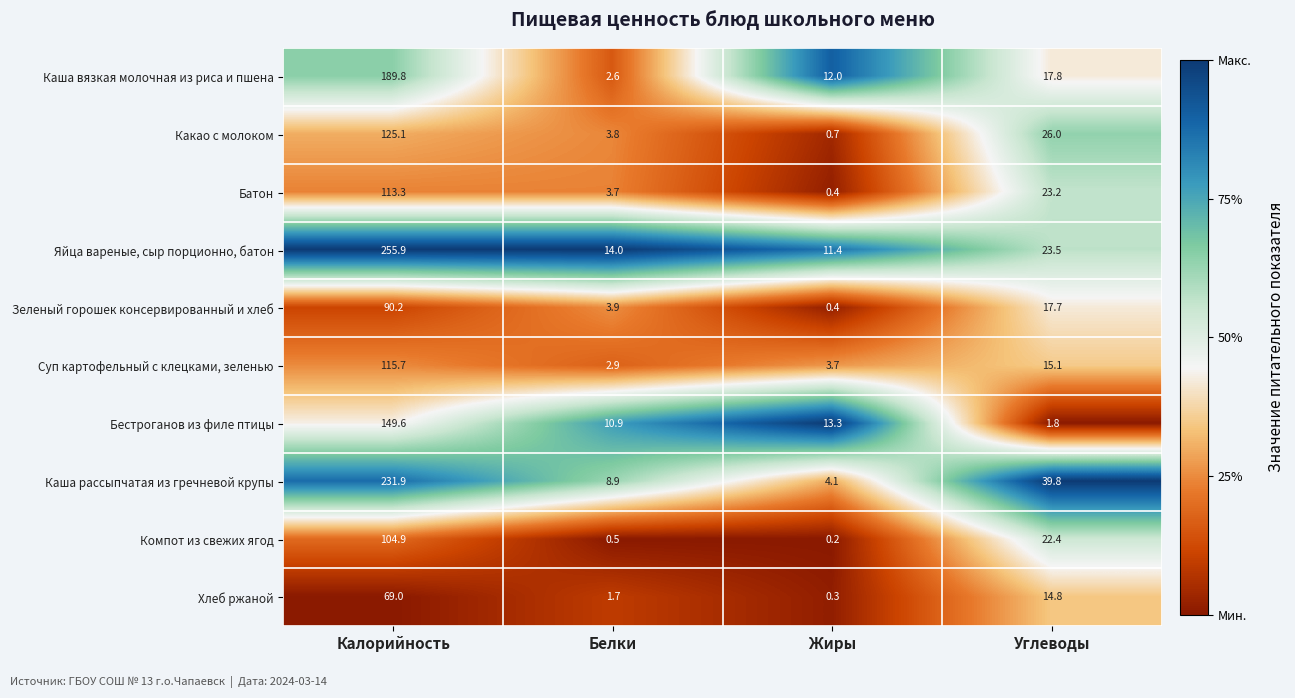

What value does the Хлеб ржаной series have at Белки?

1.7